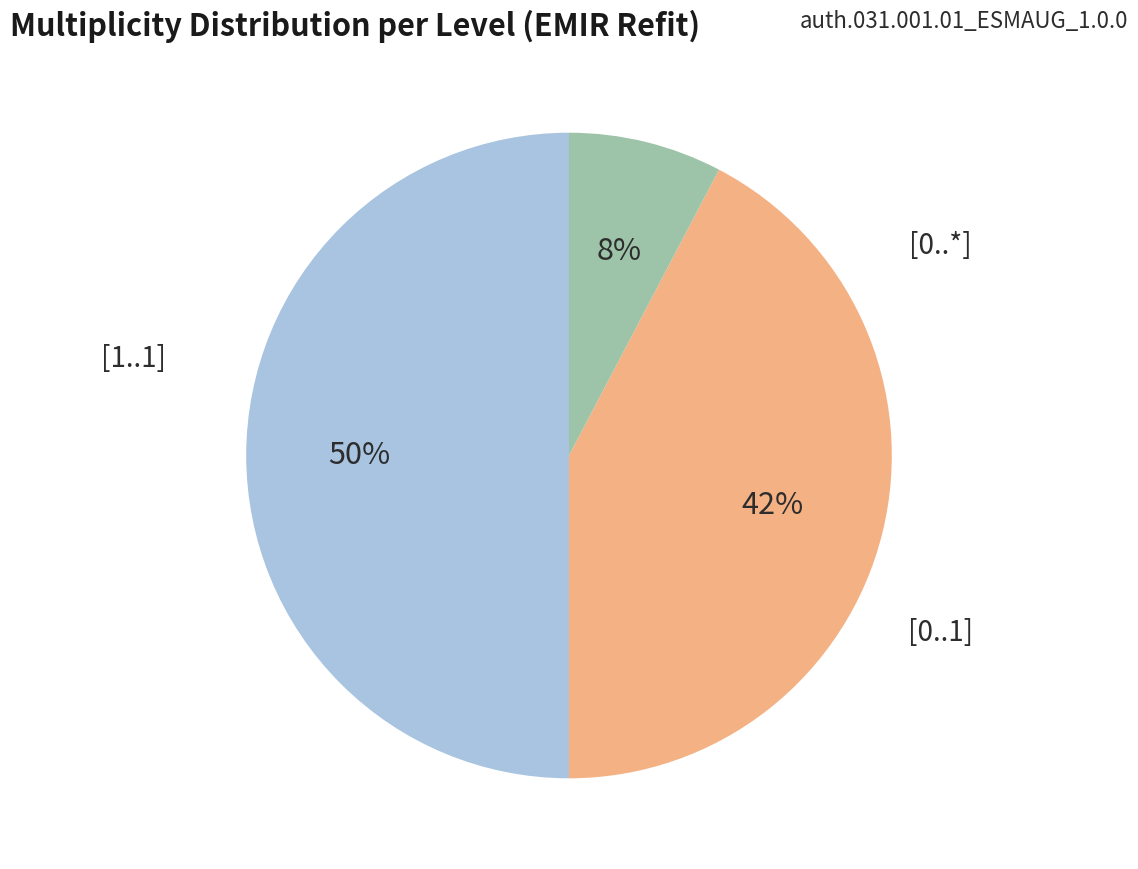

To the nearest percent, what is the difference between the largest and smallest slice percentages?

42%